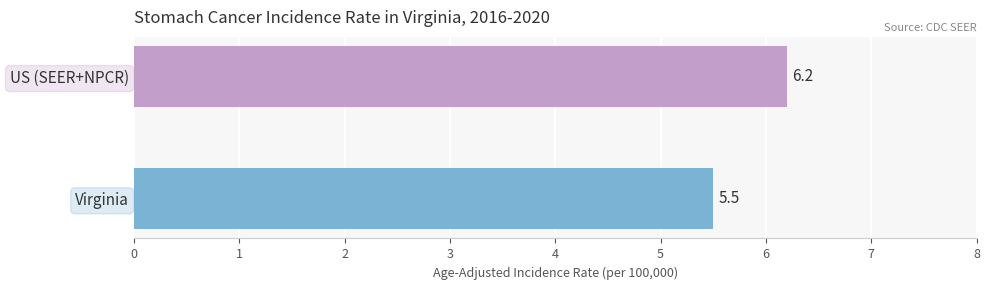

Which category has the highest value across all series?

US (SEER+NPCR)